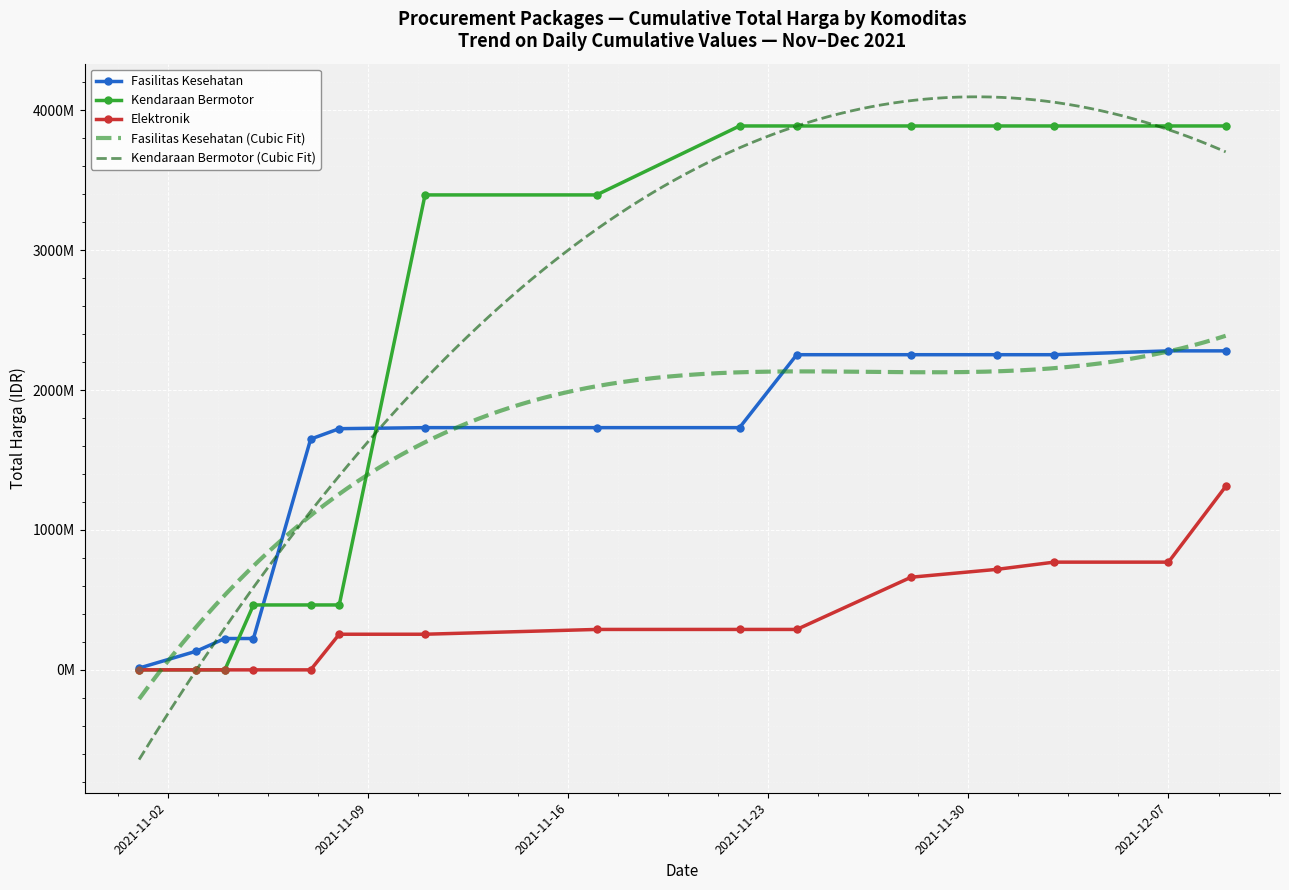

Which series contains the lowest Y value?

Total Harga (Kendaraan Bermotor)